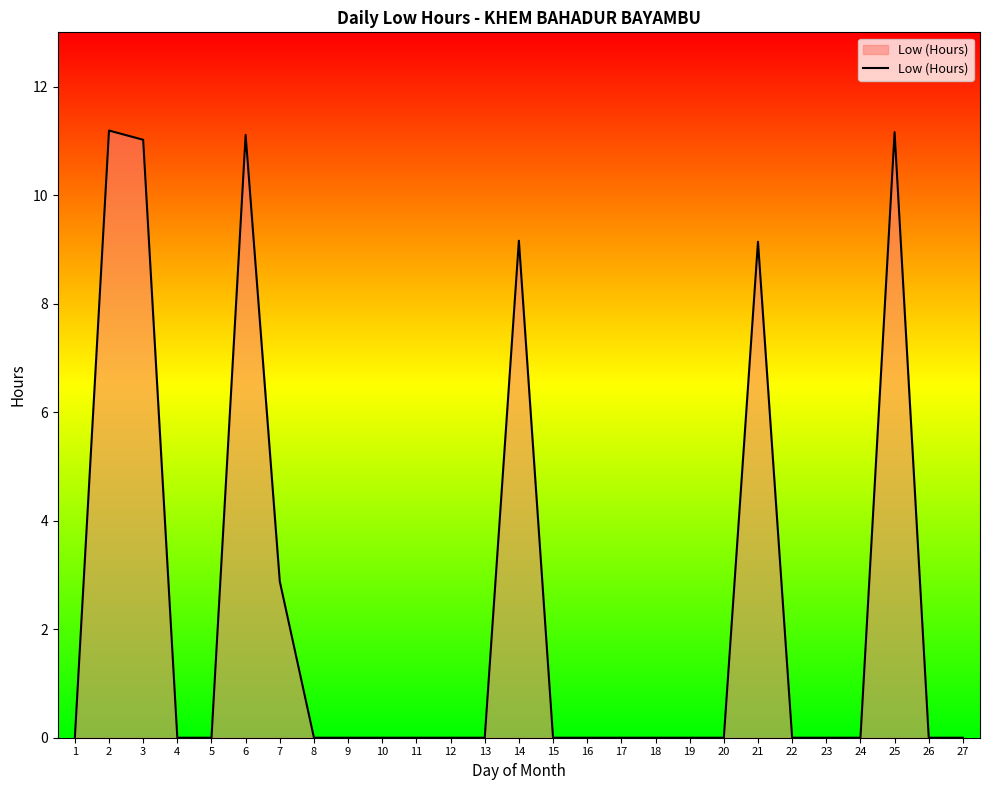

What is the maximum value shown in the chart?

11.2